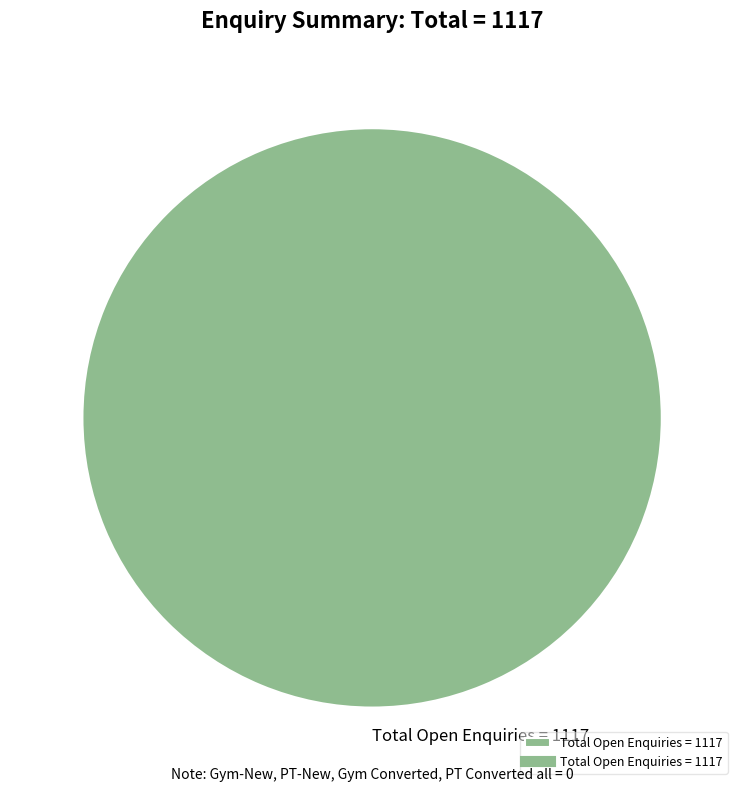

Is it true that Total Open Enquiries = 1117 is 100% of the pie?

True